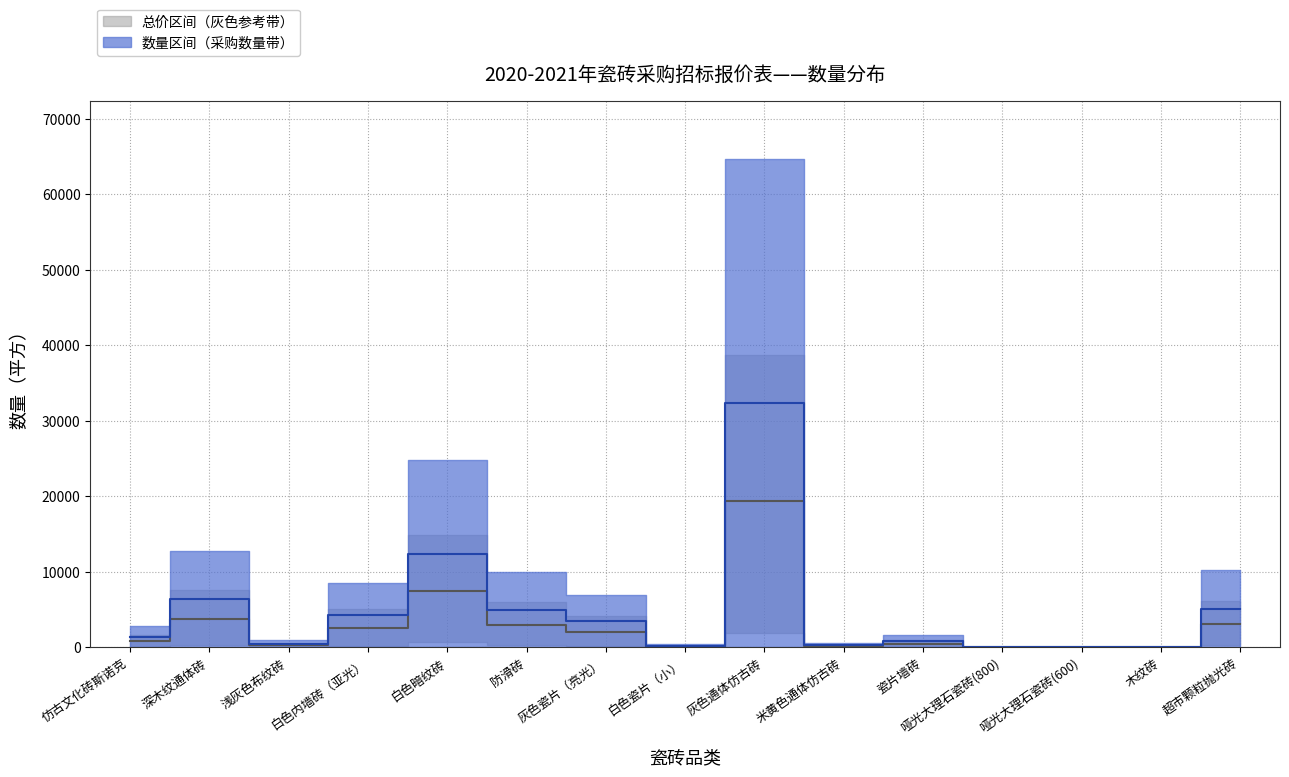

Which category has the highest value across all series?

灰色通体仿古砖